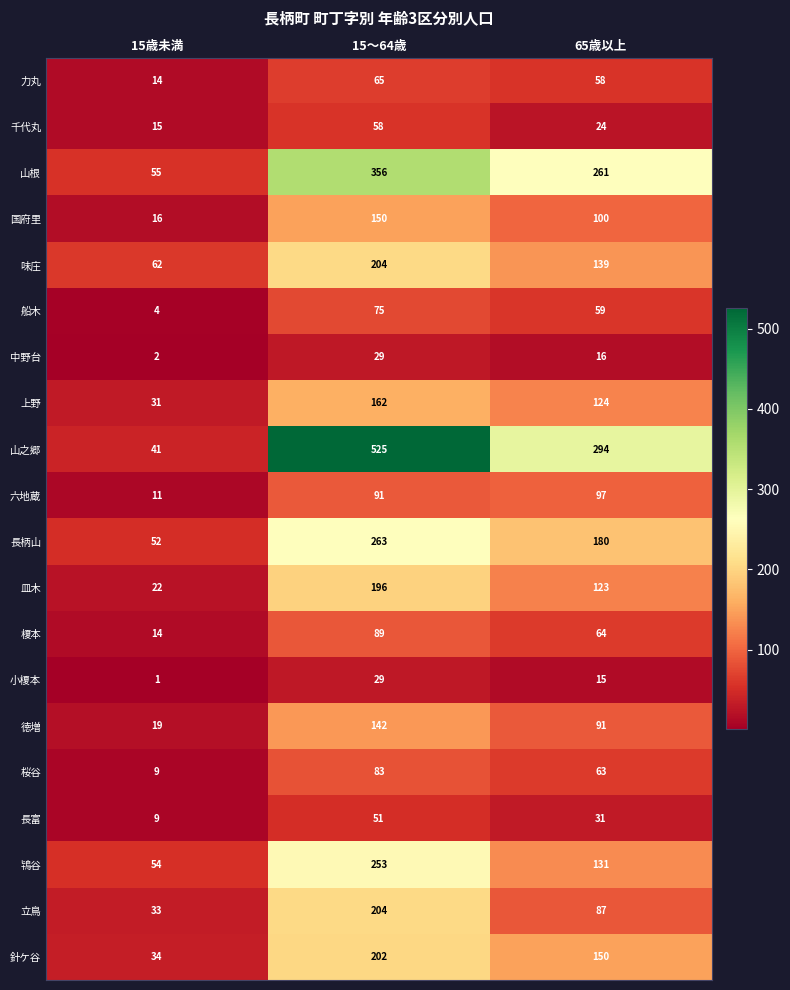

List the labels in order of 力丸 value, smallest first.

15歳未満, 65歳以上, 15～64歳